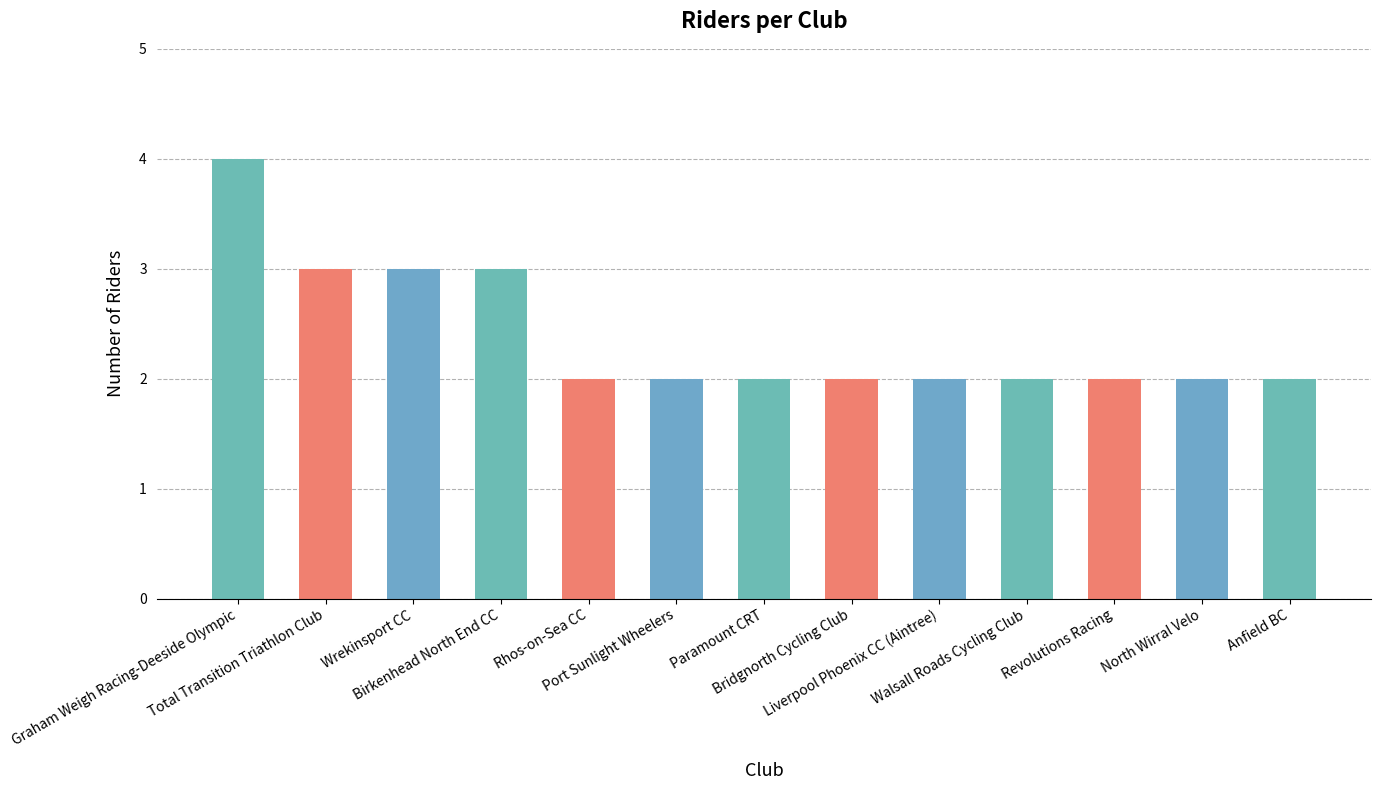

What is the value of the 7th bar from the left?

2